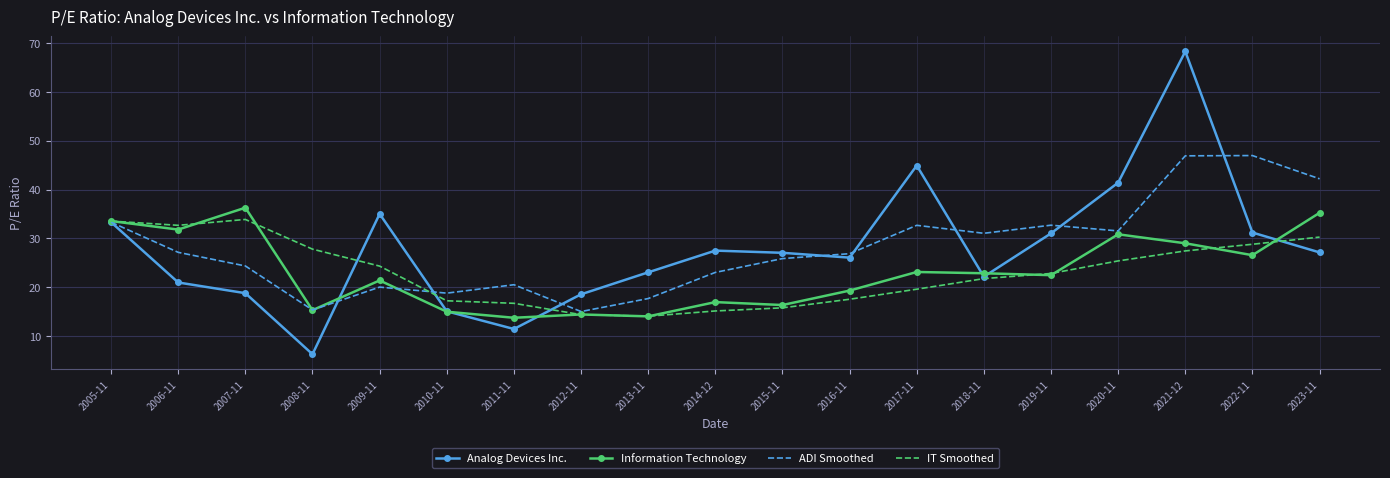

True or false: Information Technology and ADI Smoothed intersect in this chart.

True